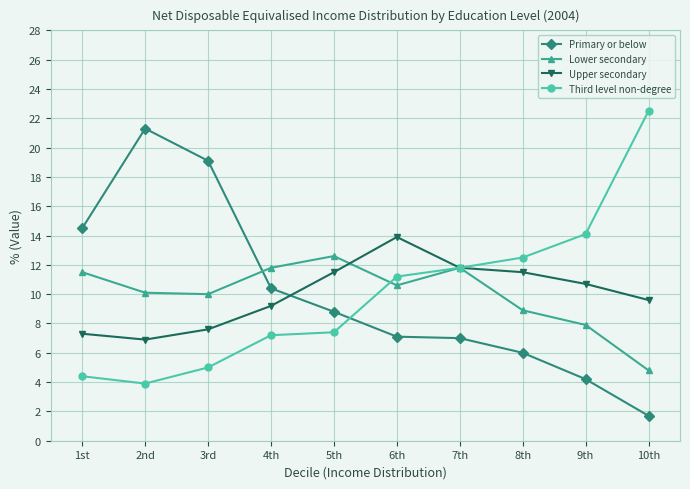

True or false: Lower secondary has a value of 12.6 at 5th.

True